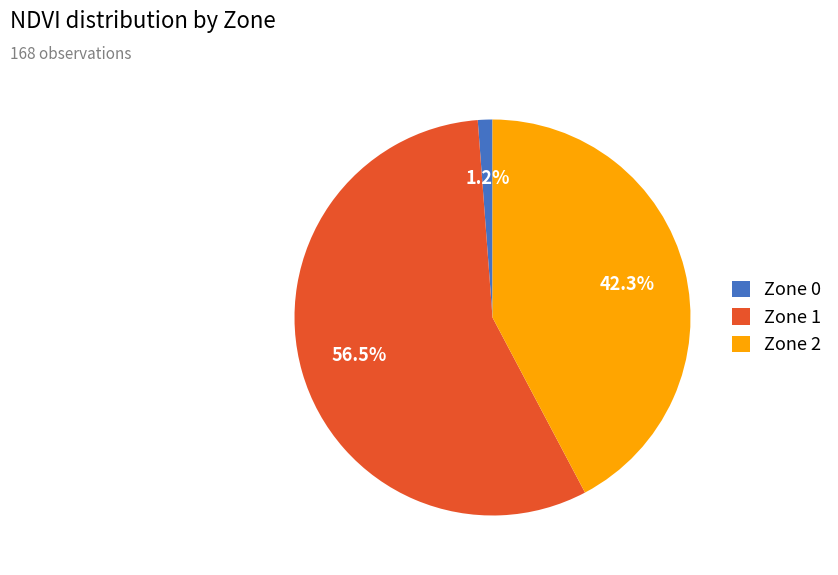

Do Zone 1 and Zone 0 together represent more than half of the pie?

Yes